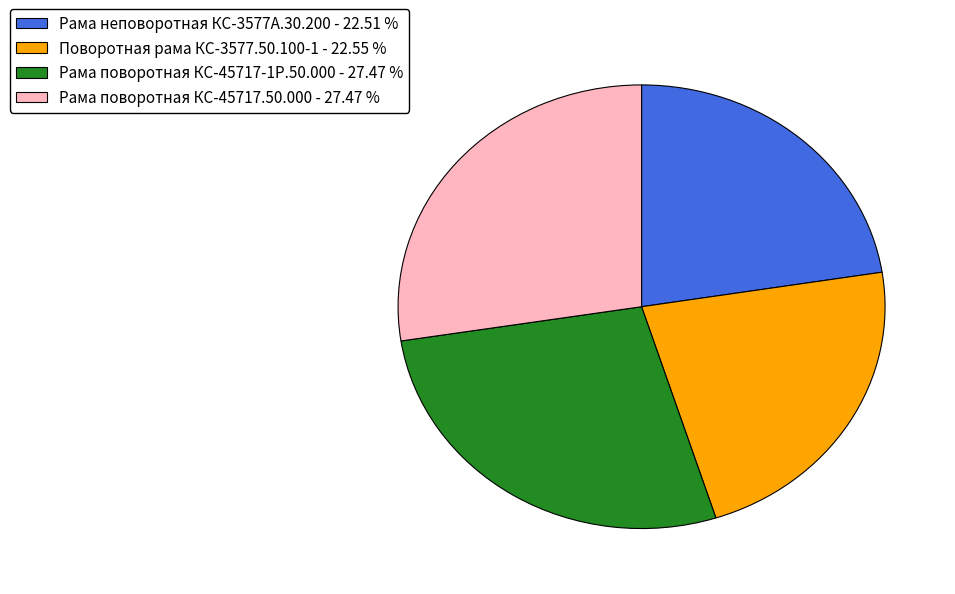

How many slices are in this pie chart?

4